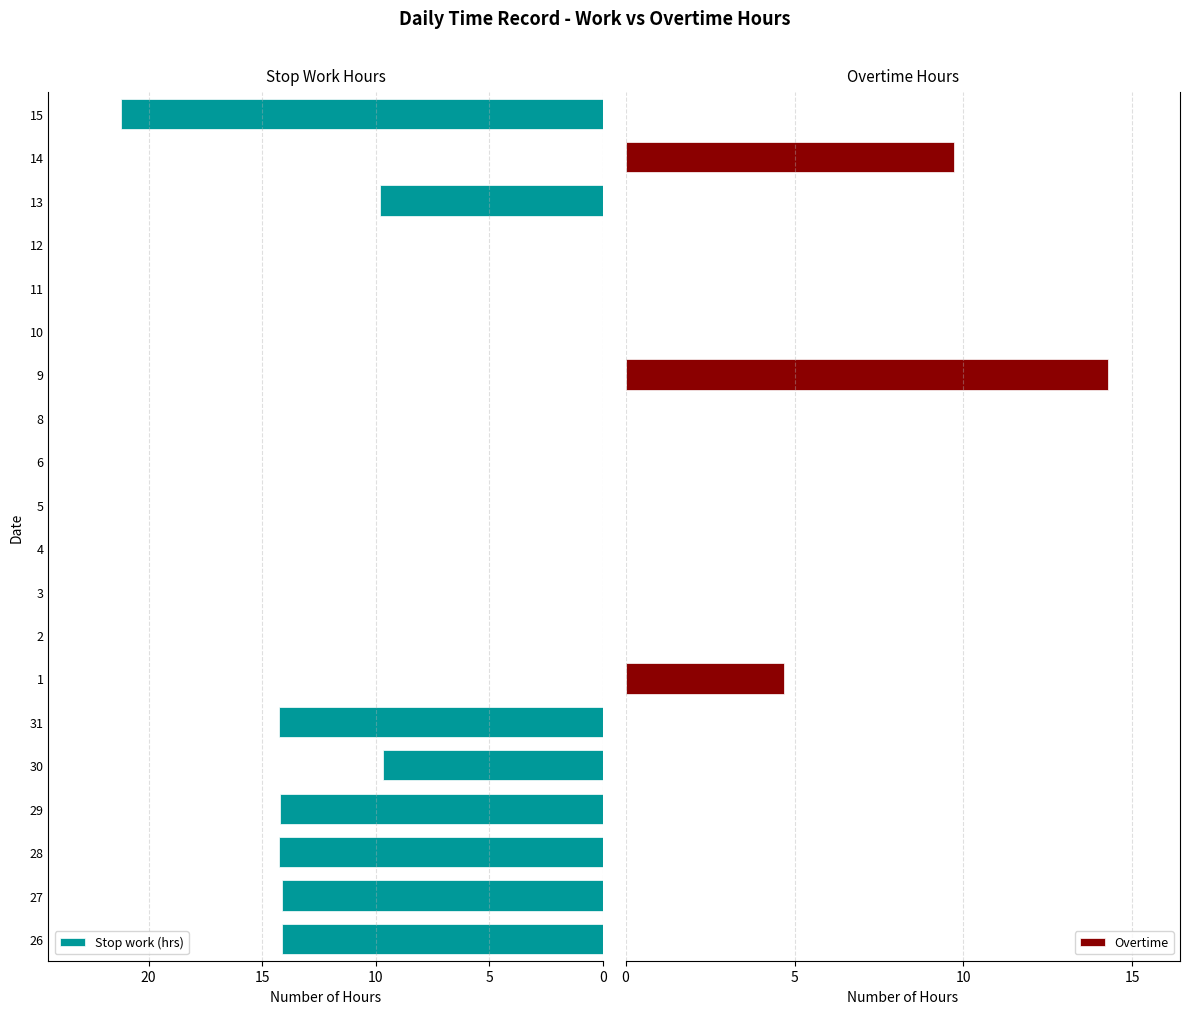

What is the sum of all Overtime values?

28.7